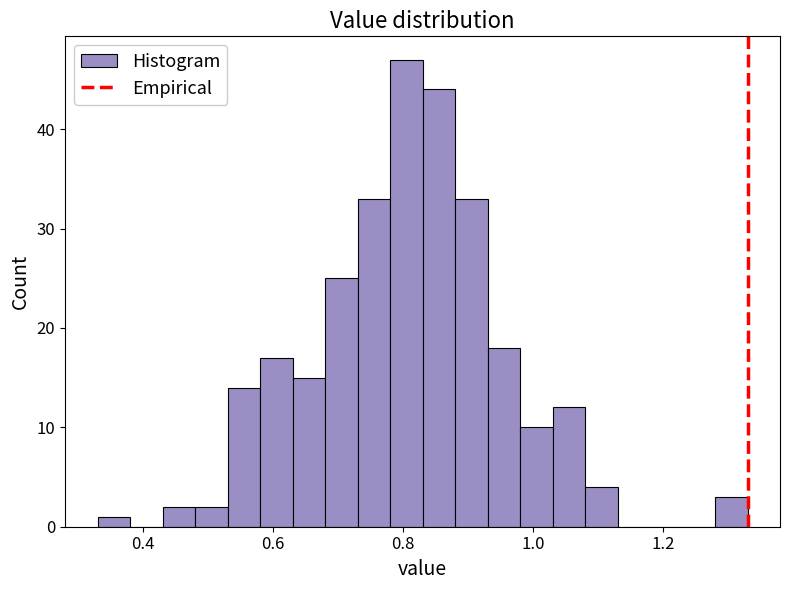

Read against the x-axis, roughly where is the centre of the tallest bar?

0.80